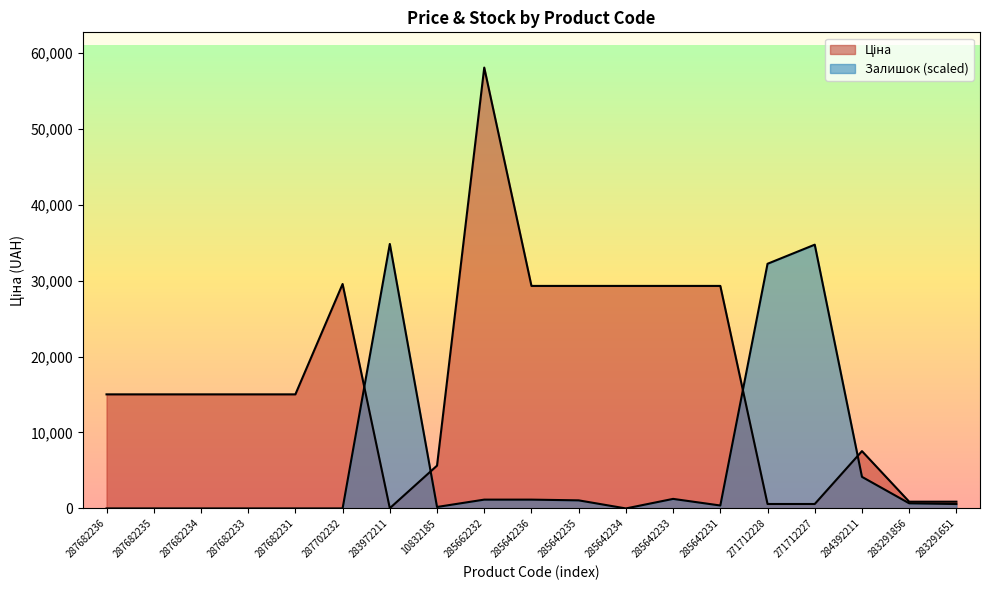

The Залишок series shows 0.0 at 287702232. True or false?

True